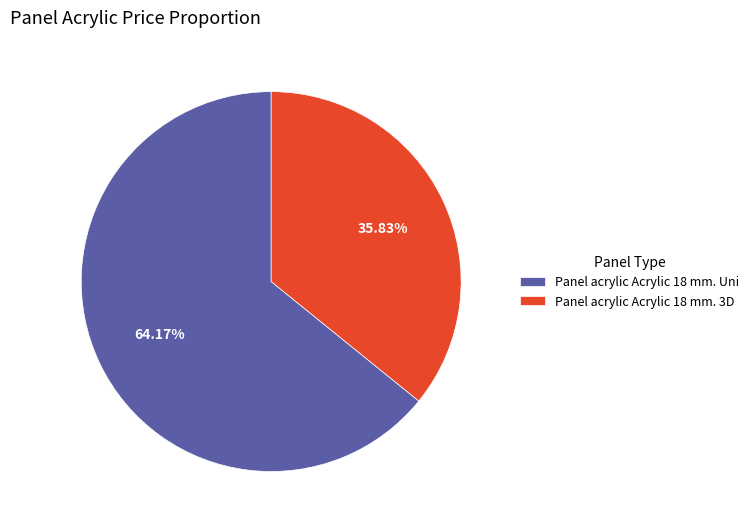

Is it true that Panel acrylic Acrylic 18 mm. Uni is 54% of the pie?

False